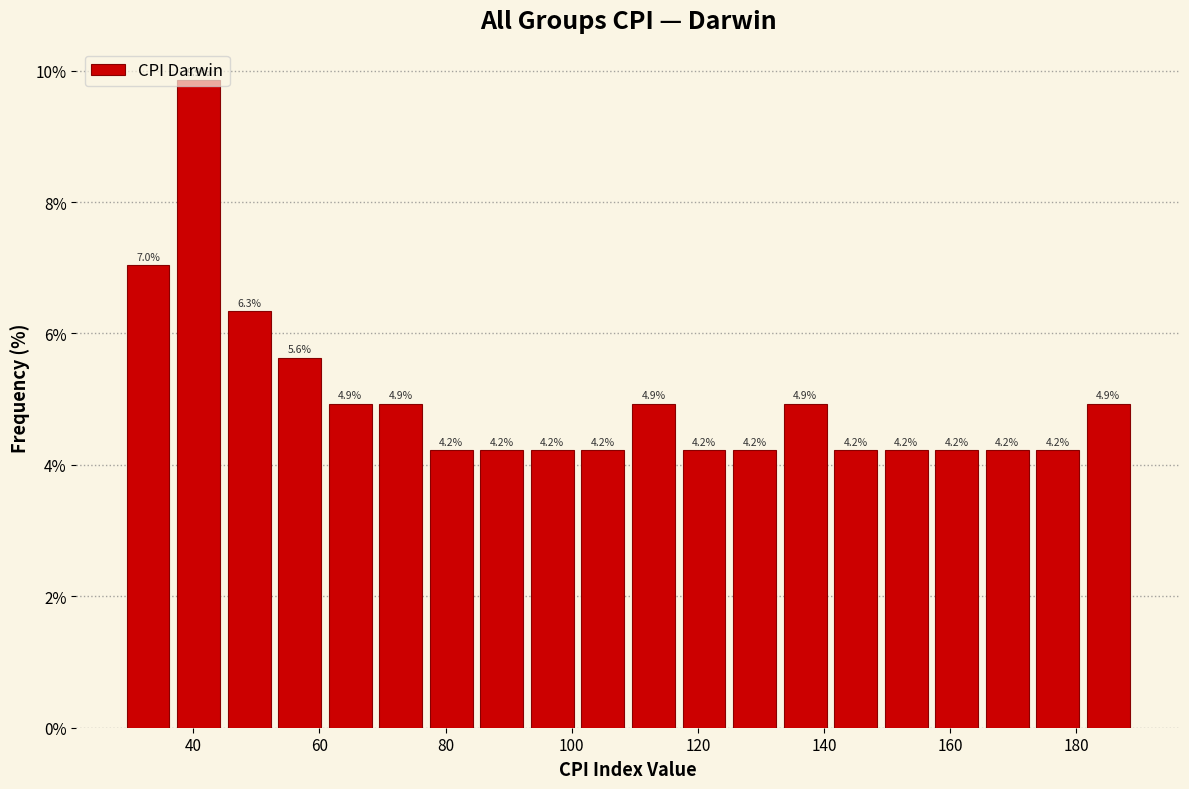

What is the height of the bar covering 174 to 182 on the x-axis? The bar edges are not printed on the chart, so give them approximately, as read against the axis.

4.2